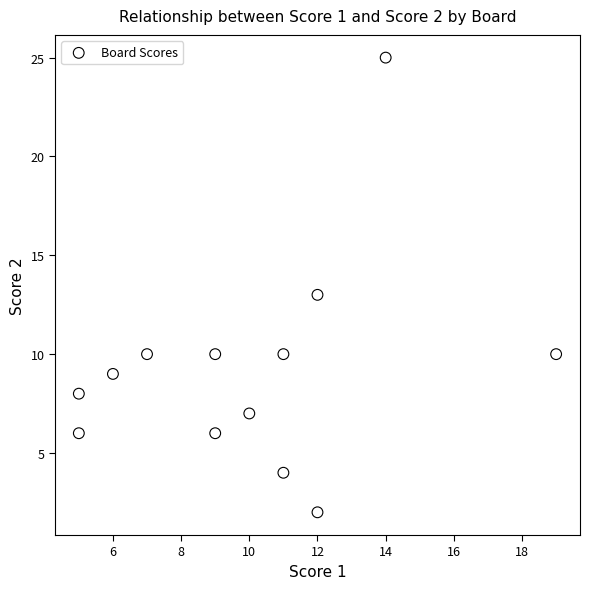

What is the range of Y values (max minus min)?

23